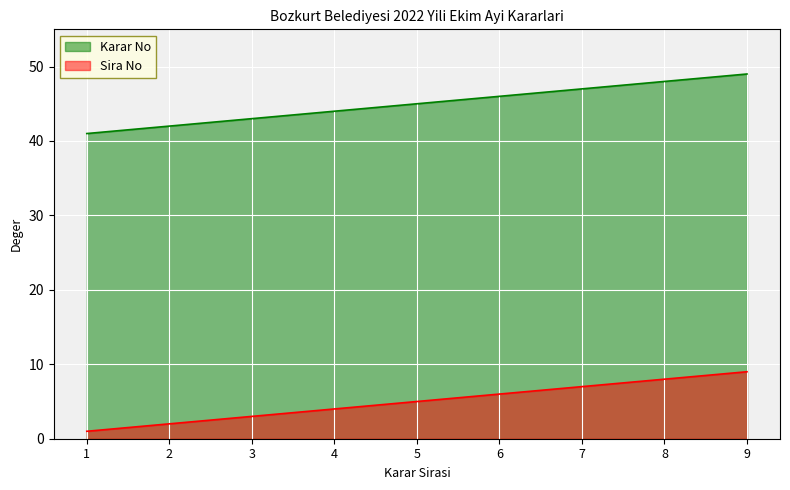

What is the difference between the highest and lowest values at 7?

40